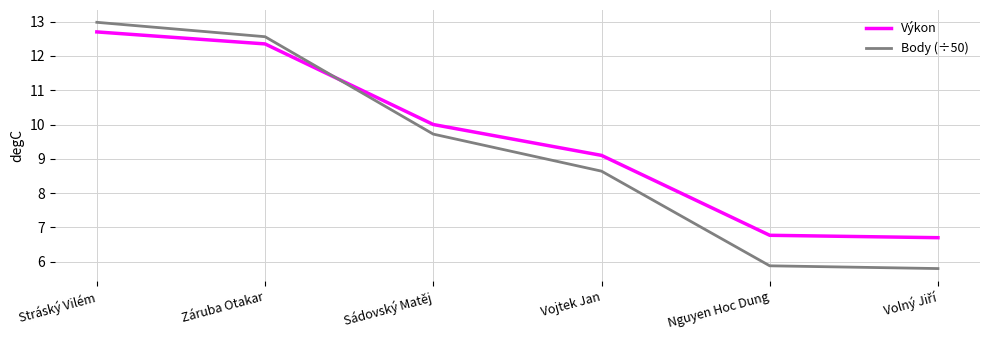

What is the difference between the highest and lowest values at Vojtek Jan?

0.5